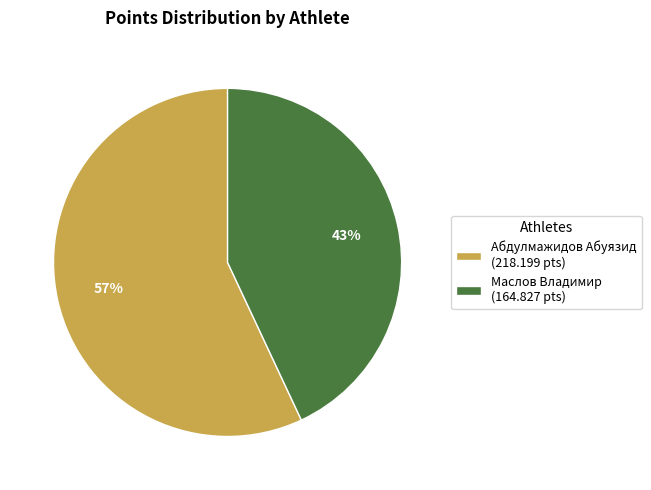

Which category accounts for the majority?

Абдулмажидов Абуязид